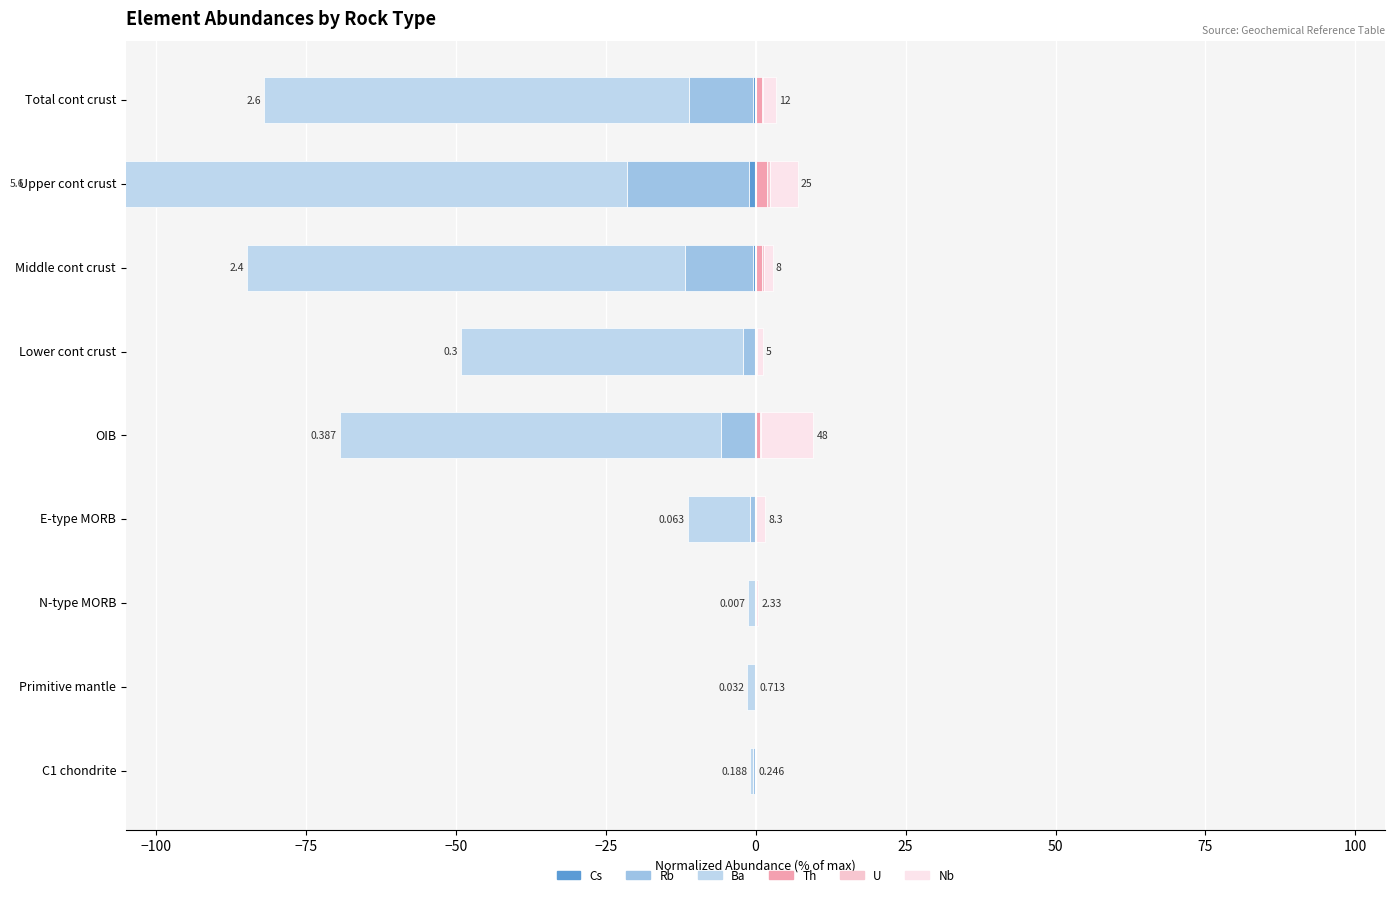

Is the value of U at Upper cont crust greater than the value of Ba at Total cont crust?

Yes